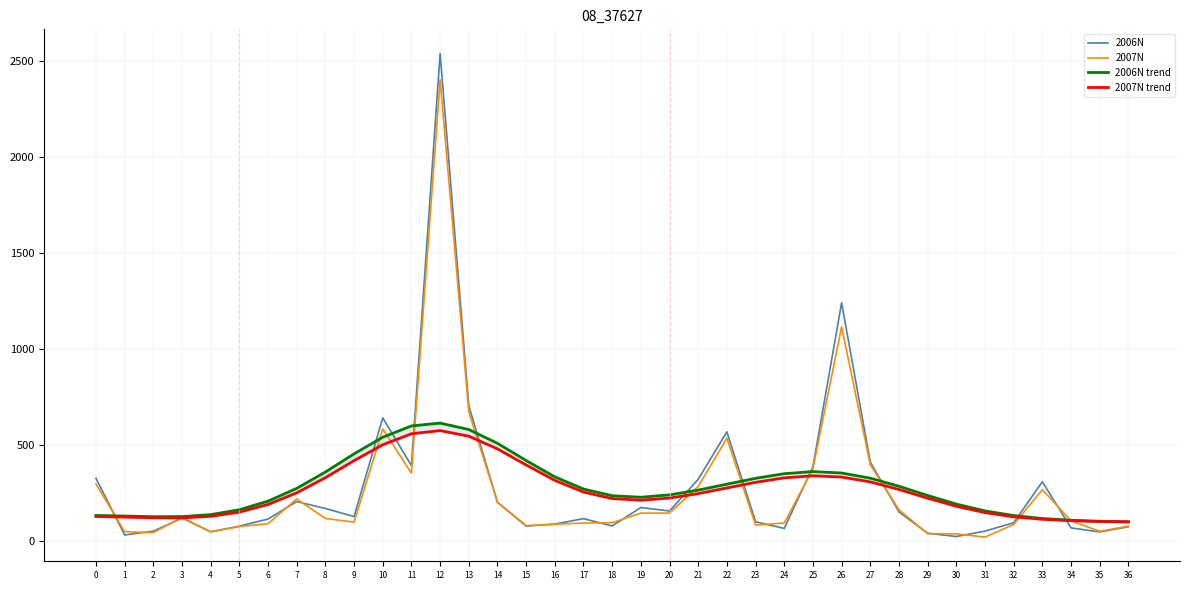

Reading right to left, transcribe all the data shown in this chart.

2006N: 36=74.0	35=47.0	34=68.0	33=308.0	32=95.0	31=51.0	30=23.0	29=40.0	28=151.0	27=411.0	26=1240.0	25=386.0	24=65.0	23=100.0	22=568.0	21=321.0	20=156.0	19=174.0	18=78.0	17=116.0	16=88.0	15=77.0	14=201.0	13=704.0	12=2538.0	11=392.0	10=641.0	9=127.0	8=169.0	7=205.0	6=114.0	5=77.0	4=48.0	3=119.0	2=51.0	1=31.0	0=326.0
2007N: 36=77.0	35=50.0	34=105.0	33=267.0	32=86.0	31=20.0	30=37.0	29=38.0	28=162.0	27=397.0	26=1115.0	25=376.0	24=93.0	23=83.0	22=535.0	21=284.0	20=145.0	19=145.0	18=95.0	17=93.0	16=87.0	15=80.0	14=202.0	13=672.0	12=2401.0	11=353.0	10=583.0	9=98.0	8=117.0	7=219.0	6=90.0	5=75.0	4=47.0	3=122.0	2=44.0	1=48.0	0=297.0
2006N trend: 36=99.1	35=101.9	34=107.5	33=116.9	32=132.1	31=156.4	30=191.8	29=236.7	28=284.8	27=326.8	26=353.7	25=361.1	24=350.1	23=326.0	22=295.5	21=264.8	20=239.9	19=227.5	18=235.4	17=270.3	16=333.7	15=418.7	14=508.4	13=580.2	12=613.6	11=598.8	10=540.1	9=453.4	8=358.9	7=273.6	6=207.2	5=162.4	4=137.1	3=126.8	2=126.2	1=129.7	0=132.8
2007N trend: 36=99.8	35=101.6	34=105.5	33=112.7	32=125.7	31=147.6	30=180.5	29=222.7	28=268.0	27=307.4	26=332.6	25=339.3	24=328.5	23=305.3	22=275.9	21=246.6	20=223.2	19=212.1	18=220.6	17=254.6	16=315.3	15=395.6	14=479.4	13=545.4	12=574.6	11=558.1	10=500.8	9=418.2	8=329.5	7=250.5	6=190.0	5=150.1	4=128.2	3=120.0	2=120.3	1=124.2	0=127.3